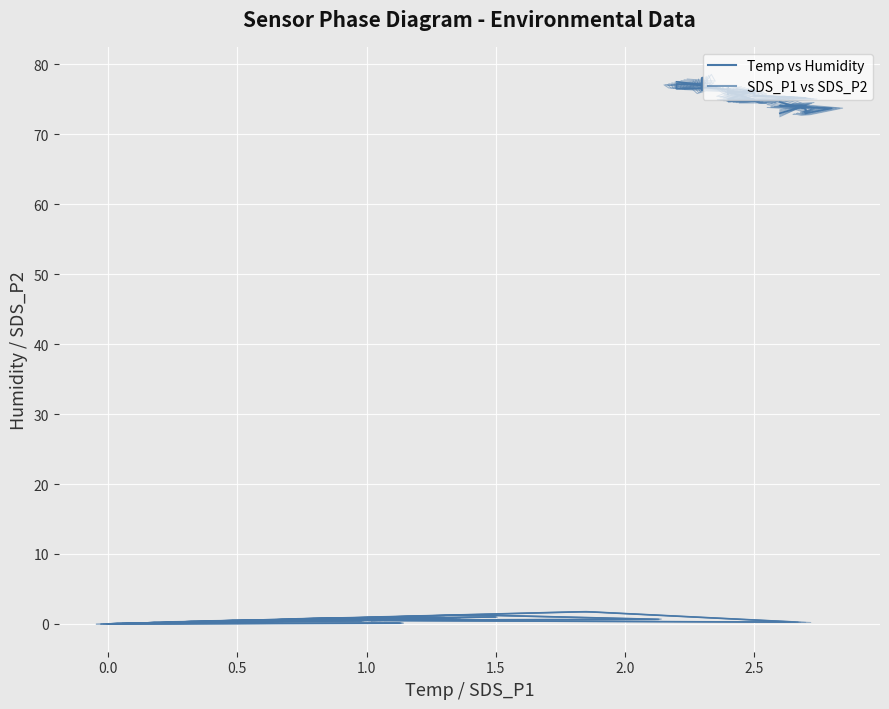

Reading left to right, list all the values displayed in this chart.

Temp vs Humidity: 73.0	74.1	74.1	73.7	73.0	73.1	73.4	73.3	73.2	73.0	73.6	74.6	74.8	75.0	74.8	75.2	75.5	75.9	76.1	74.9	74.9	74.7	74.8	75.0	75.0	76.3	75.9	75.7	76.3	76.6	76.4	76.7	76.3	77.0	77.2	76.5	76.6	78.1	77.1	77.5
SDS_P1 vs SDS_P2: 0.5	0.9	0.0	0.2	0.1	0.1	0.2	0.3	0.5	0.7	1.3	0.1	0.4	0.7	0.8	0.0	0.1	0.1	0.8	0.2	0.8	0.2	0.0	0.1	0.5	0.5	0.3	1.8	0.2	0.6	0.3	0.1	0.2	1.0	0.5	0.1	0.2	0.2	0.0	0.3